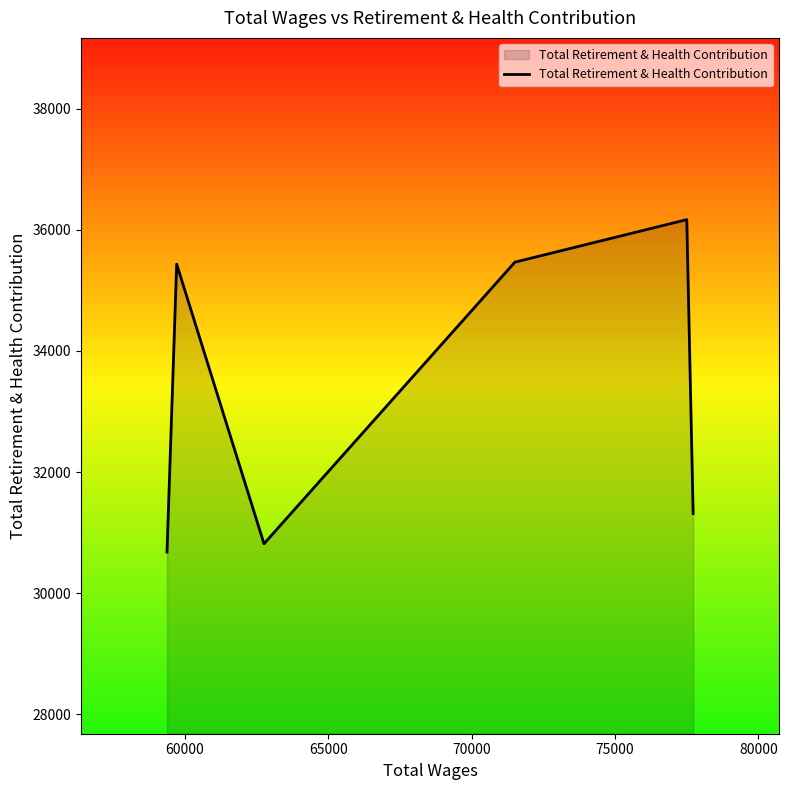

What is the average value?

33313